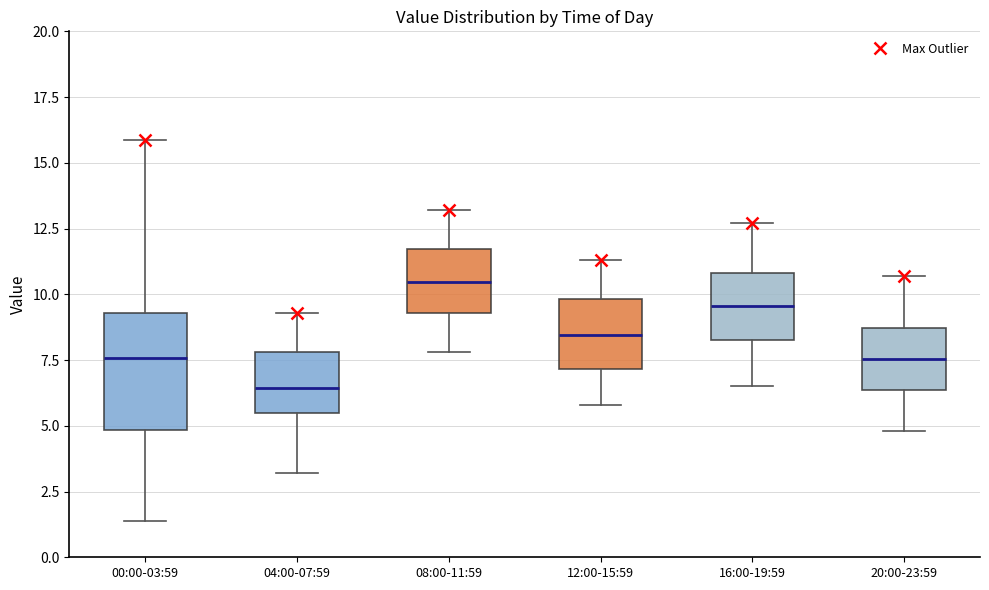

Comparing the boxes themselves (not the whiskers), which one is the tallest?

00:00-03:59